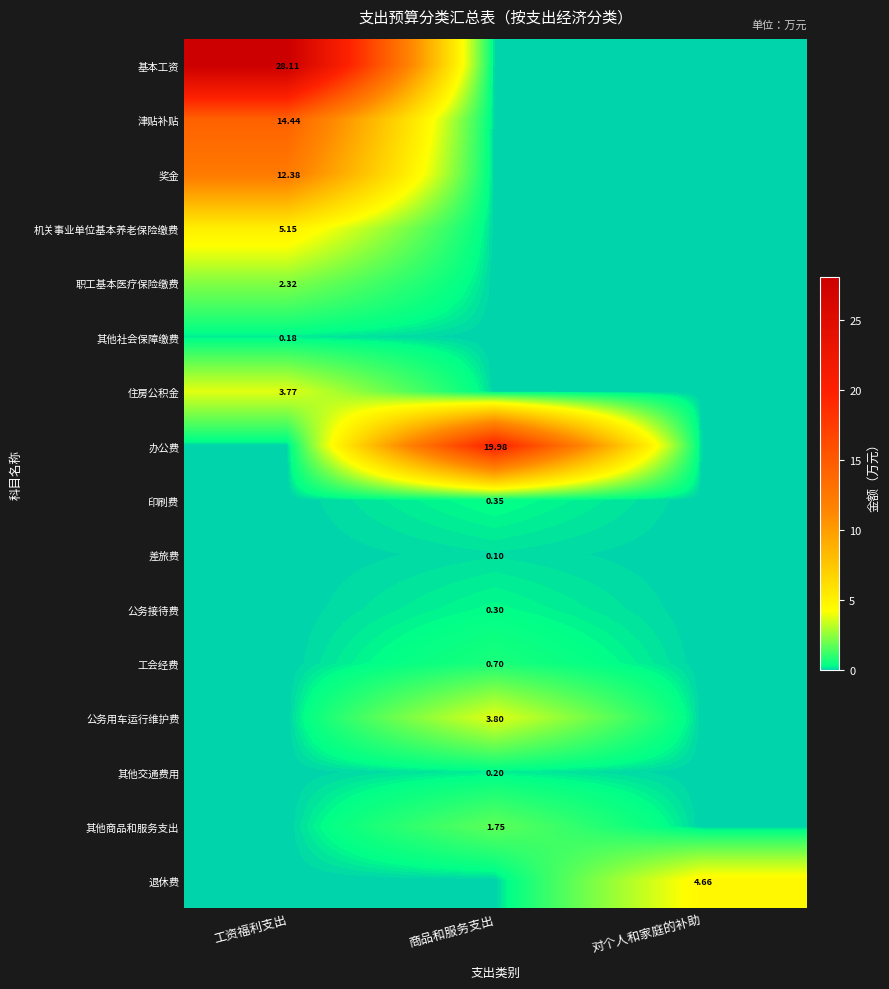

Rank the series at 商品和服务支出 from lowest to highest value.

基本工资, 津贴补贴, 奖金, 机关事业单位基本养老保险缴费, 职工基本医疗保险缴费, 其他社会保障缴费, 住房公积金, 退休费, 差旅费, 其他交通费用, 公务接待费, 印刷费, 工会经费, 其他商品和服务支出, 公务用车运行维护费, 办公费